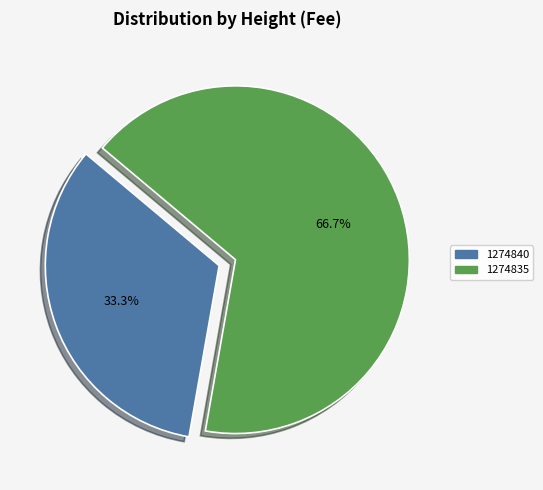

What percentage is the 1274840 slice, to the nearest percent?

33%